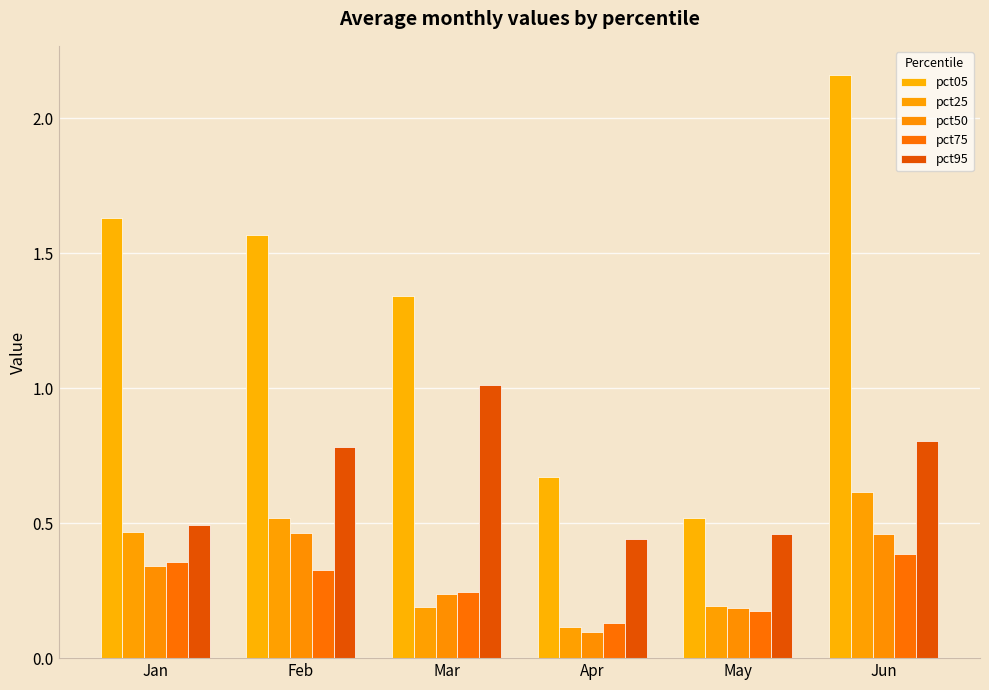

What is the difference between the highest and lowest values at Apr?

0.6